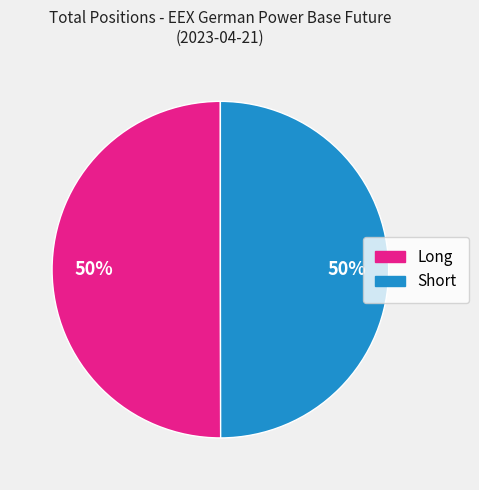

To the nearest percent, what is the average slice percentage?

50%